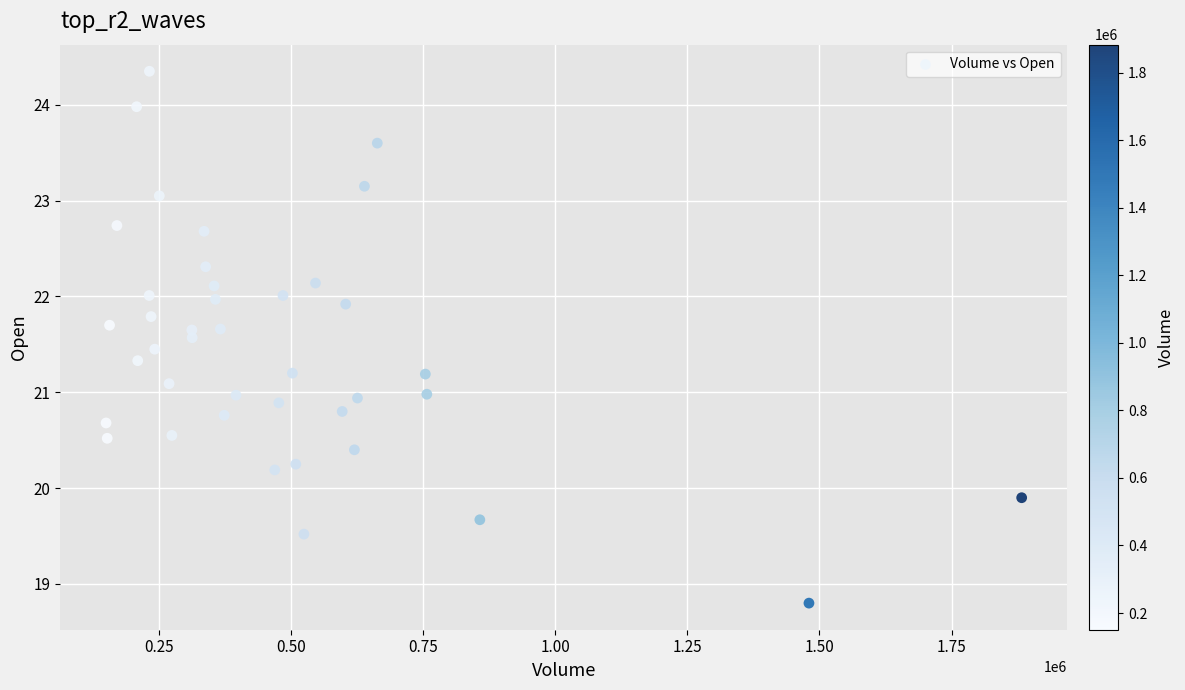

What is the range of X values (max minus min)?

1732100.0